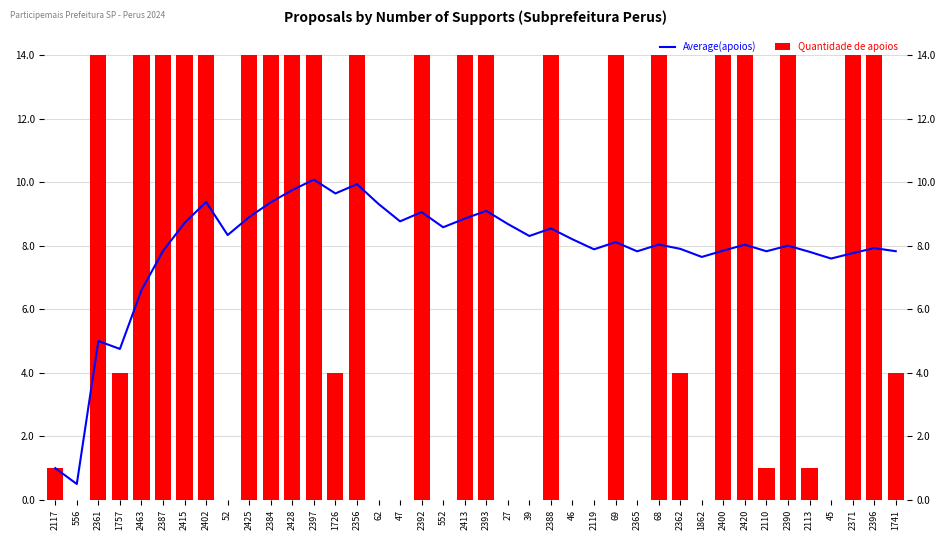

What is the label of the 31st bar from the right?

2425